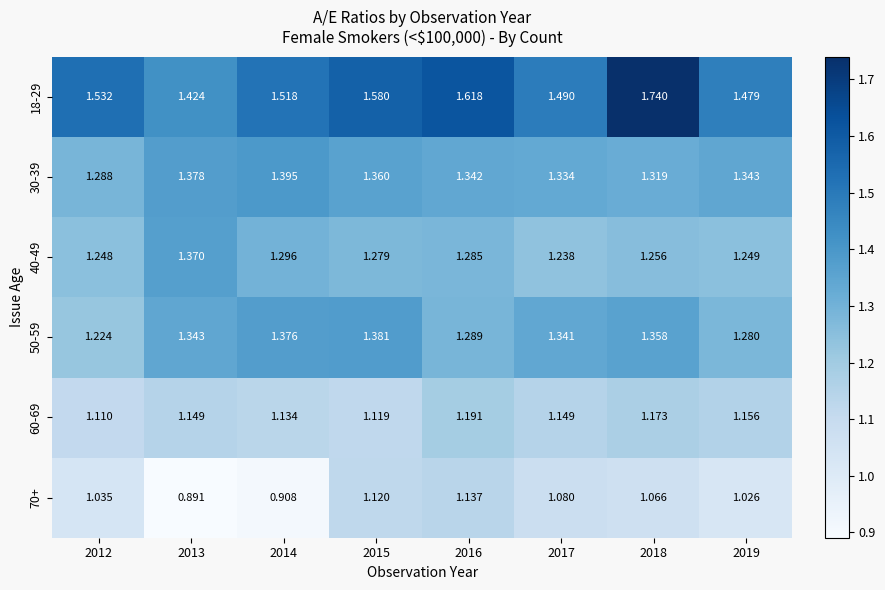

Is the value of 30-39 at 2019 greater than the value of 70+ at 2013?

Yes